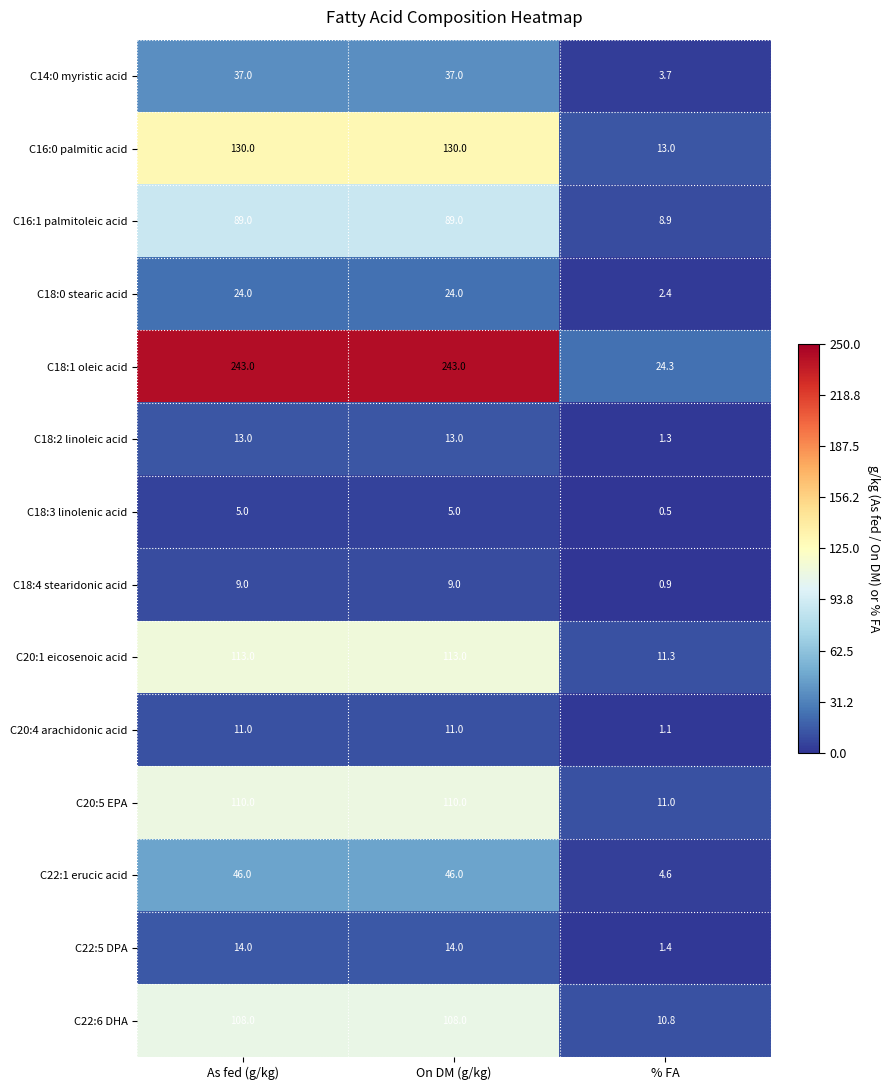

At which category does the chart reach its minimum across all series?

% FA